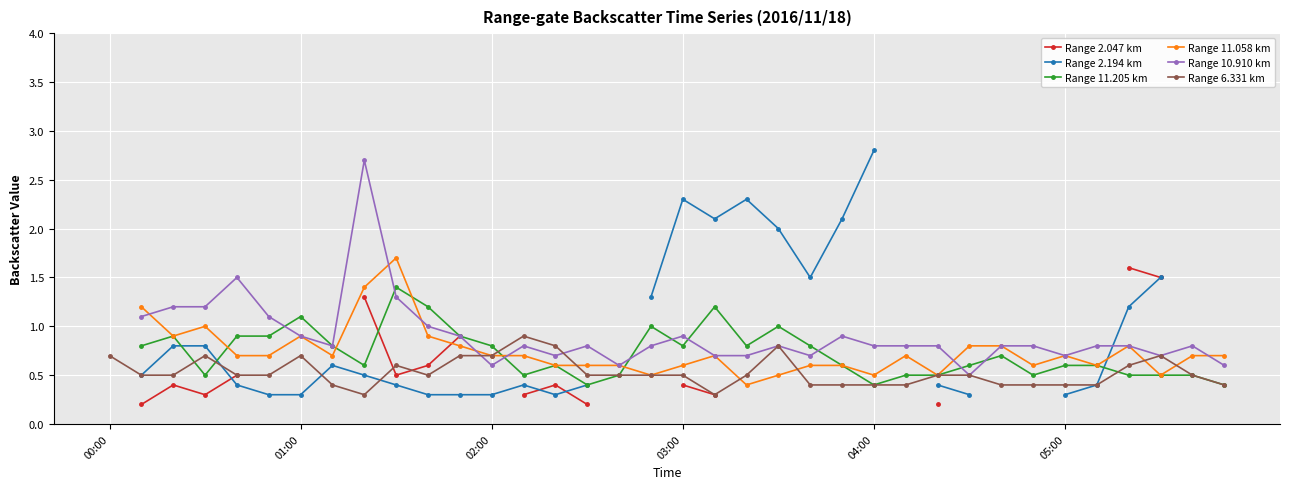

In Range 2.047 km, how many points are higher than both neighbors (excluding endpoints)?

2